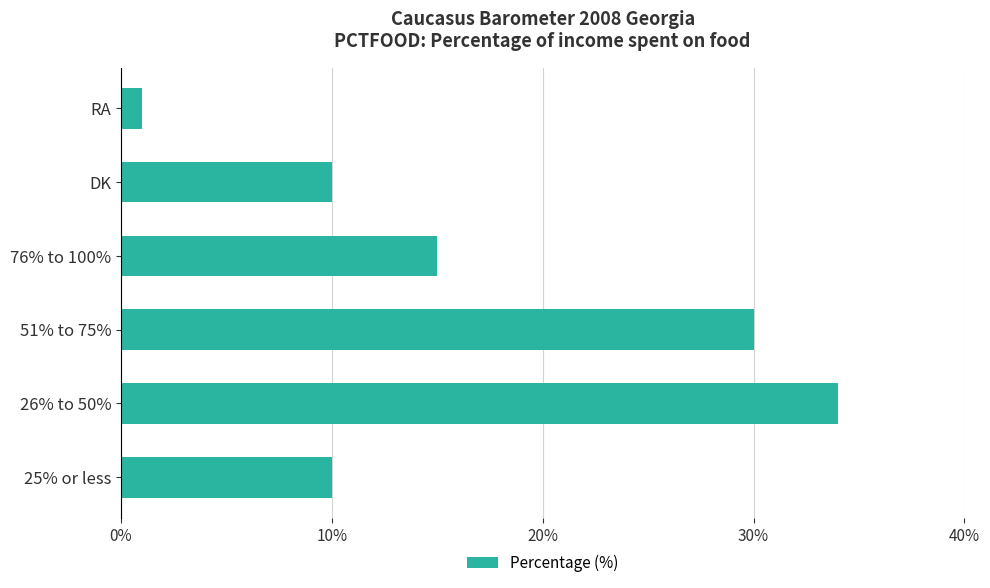

True or false: the data shows 3 at 25% or less.

False